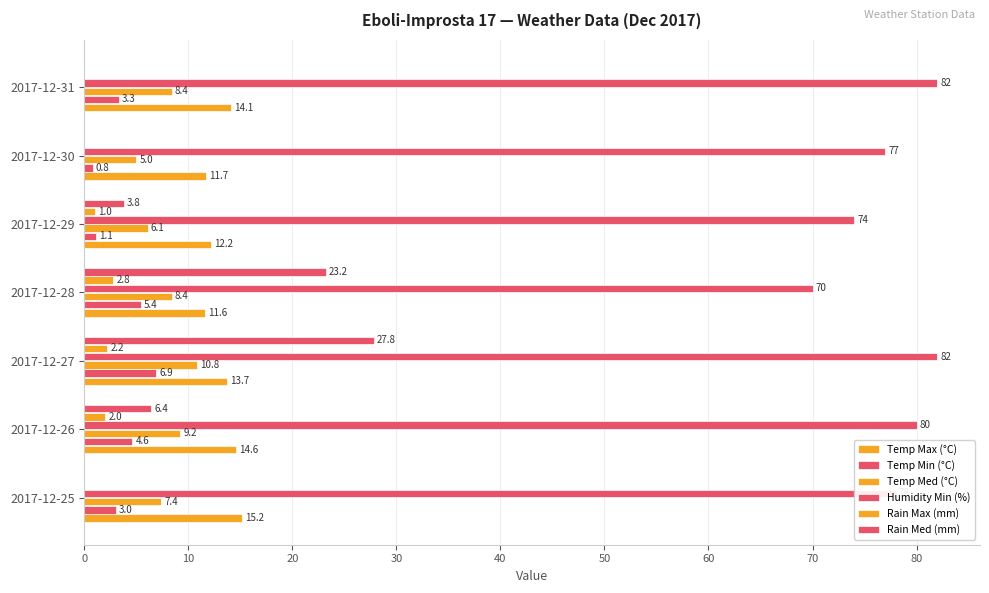

Reading left to right, list all the values displayed in this chart.

Temp Max (°C): 15.2	14.6	13.7	11.6	12.2	11.7	14.1
Temp Min (°C): 3.0	4.6	6.9	5.4	1.1	0.8	3.3
Temp Med (°C): 7.4	9.2	10.8	8.4	6.1	5.0	8.4
Humidity Min (%): 78.0	80.0	82.0	70.0	74.0	77.0	82.0
Rain Max (mm): 0.0	2.0	2.2	2.8	1.0	0.0	0.0
Rain Med (mm): 0.0	6.4	27.8	23.2	3.8	0.0	0.0